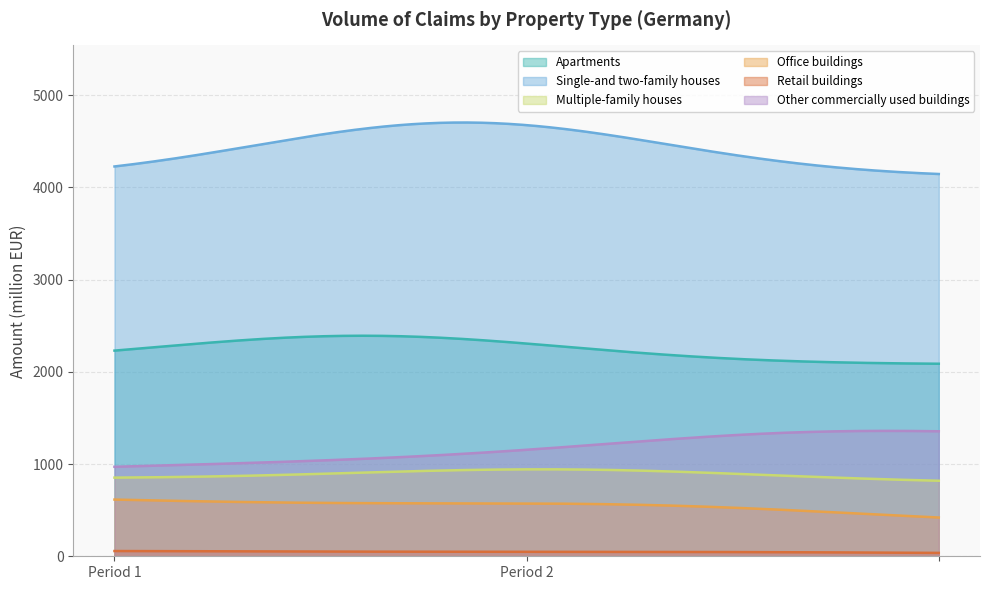

Rank the series by their maximum value, from highest to lowest.

Single-and two-family houses, Apartments, Other commercially used buildings, Multiple-family houses, Office buildings, Retail buildings